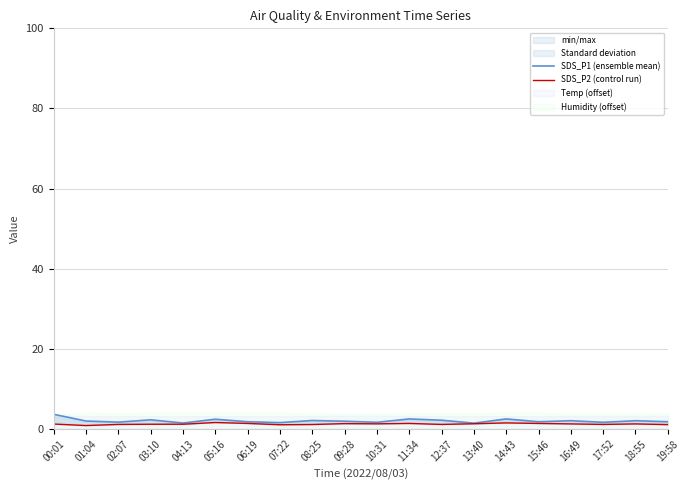

The SDS_P1 (ensemble mean) series shows 0.9 at 19:58. True or false?

False